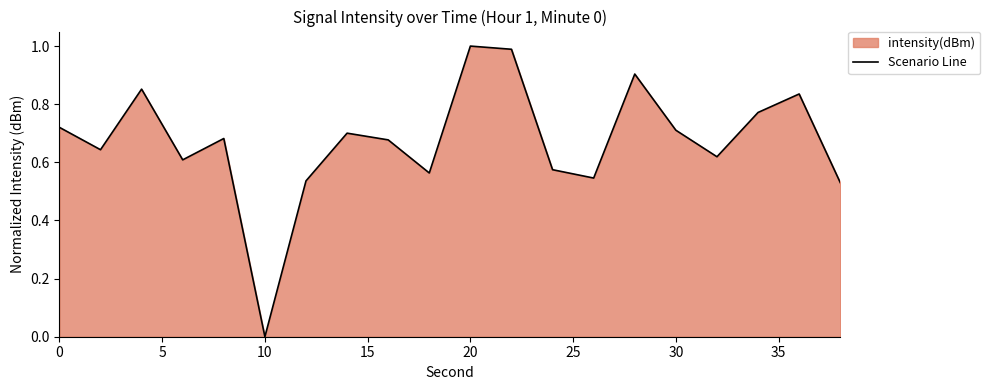

How many points are lower than both their immediate neighbors (excluding endpoints)?

6